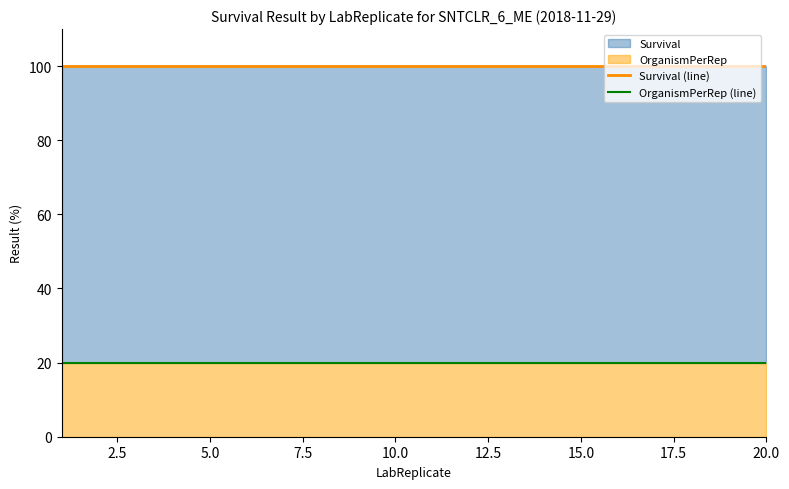

True or false: OrganismPerRep (line) and Survival (line) intersect in this chart.

False